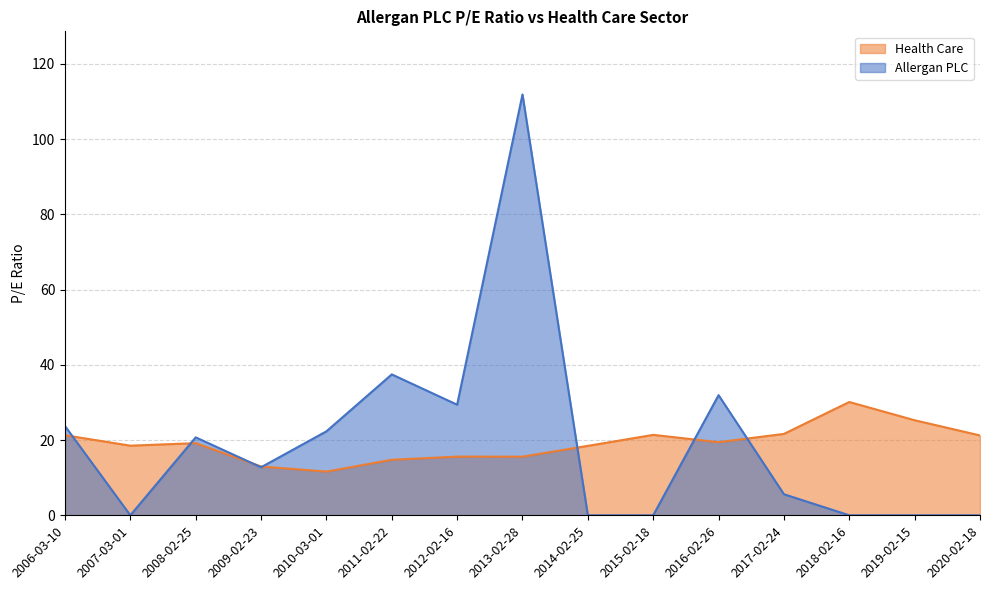

True or false: Allergan PLC has a value of 0.0 at 2018-02-16.

True